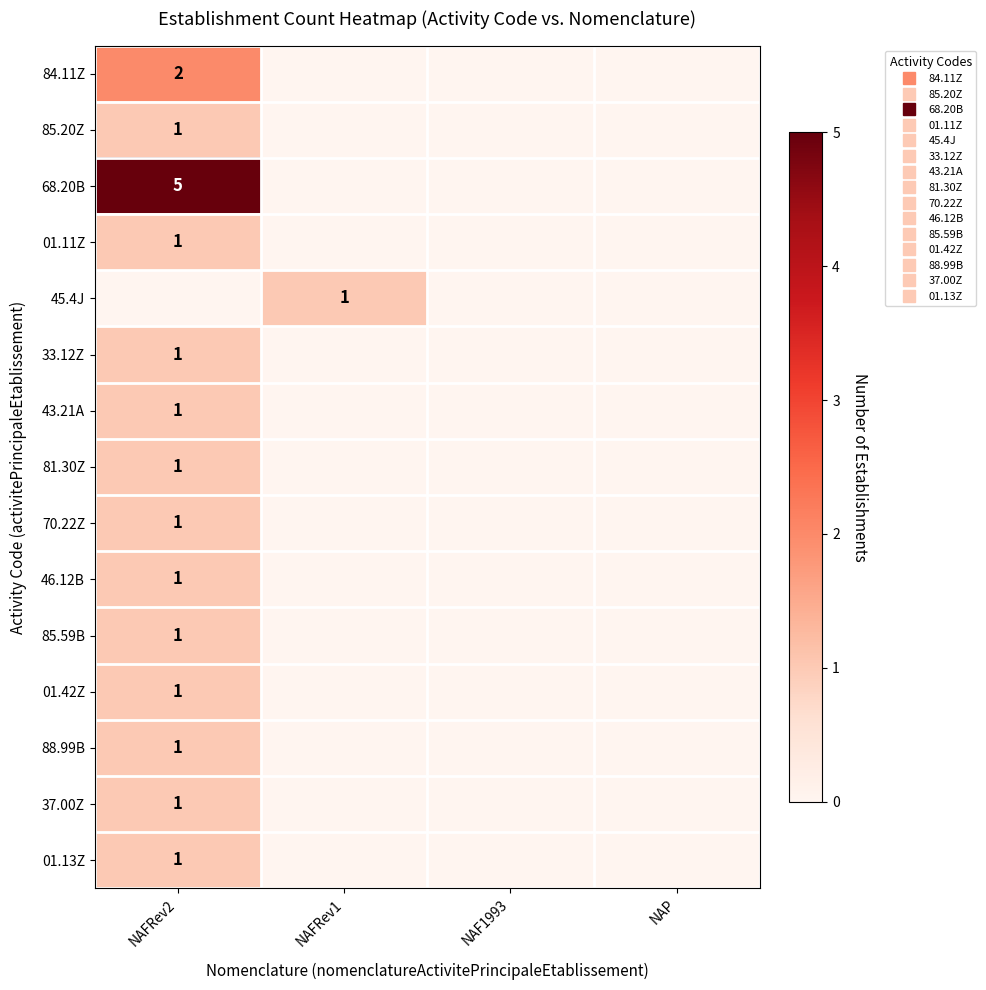

The 68.20B series shows 5 at NAFRev2. True or false?

True